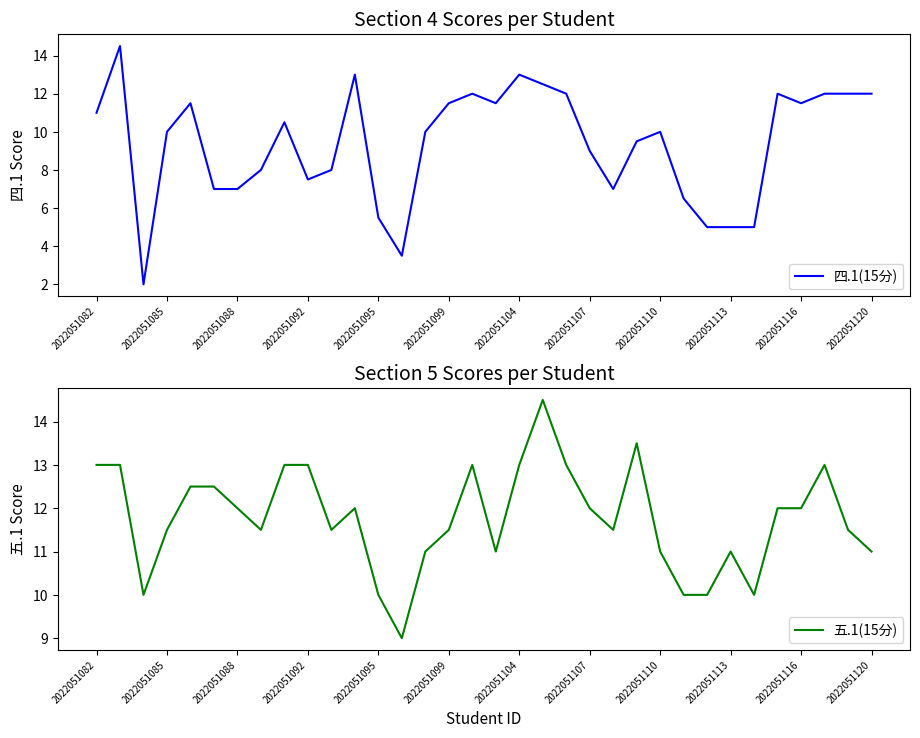

Which series ends up on top after the final intersection of 四.1(15分) and 五.1(15分)?

四.1(15分)